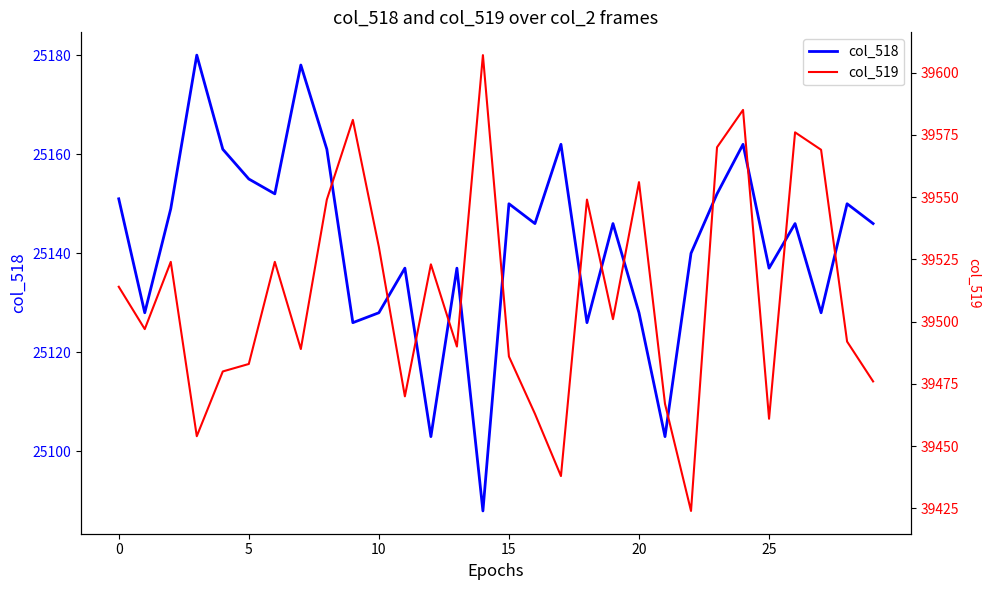

Between 0 and 15, which series saw the biggest shift?

col_519